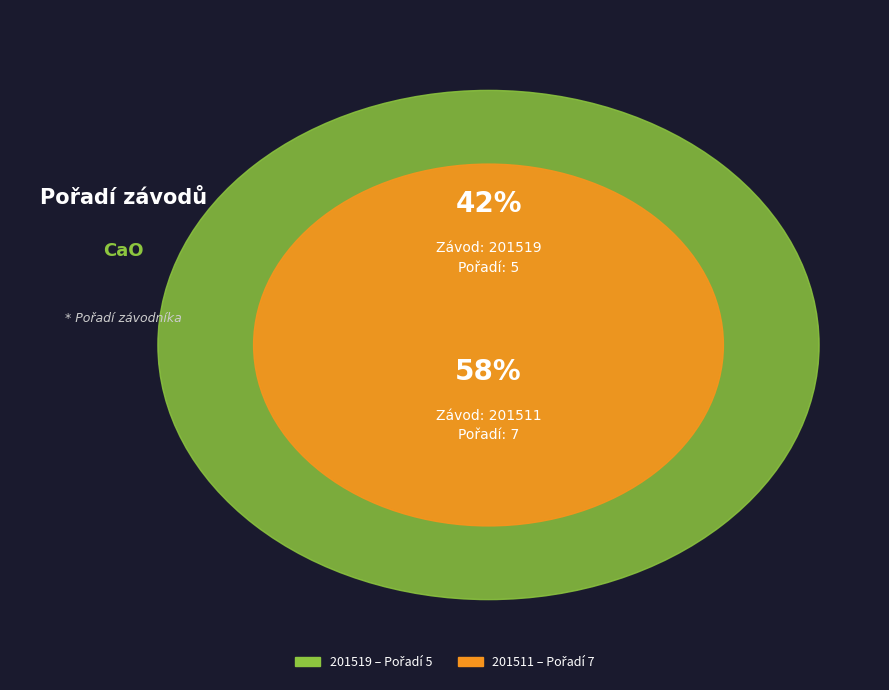

What percentage is the 201519 slice, to the nearest percent?

42%